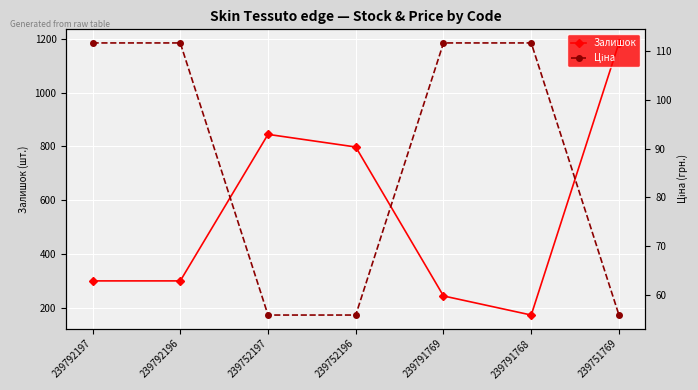

At which label does Ціна first exceed 111?

239792197